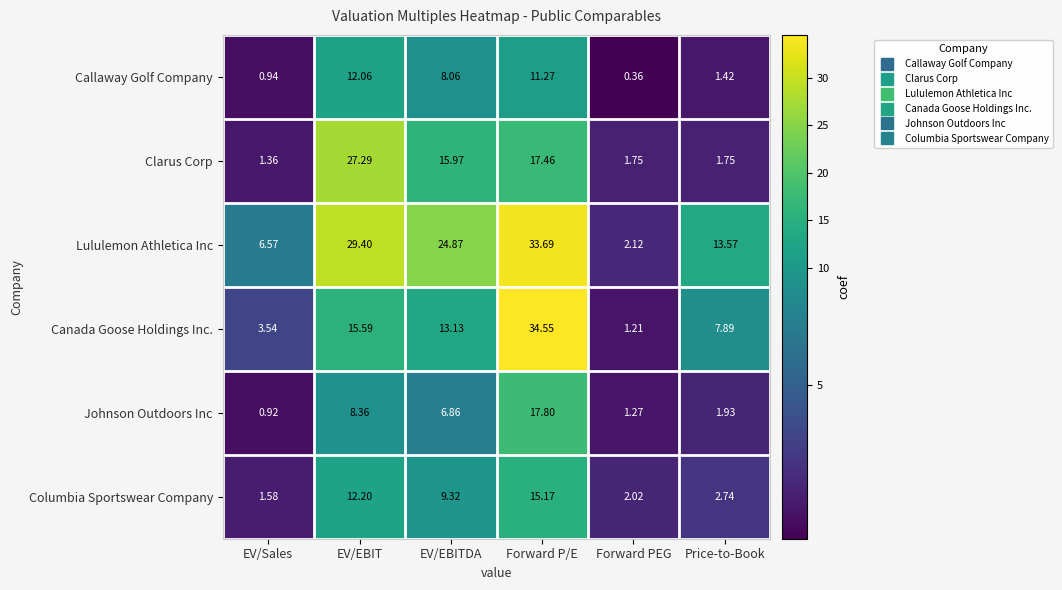

Which category has the lowest value in the Johnson Outdoors Inc series?

EV/Sales